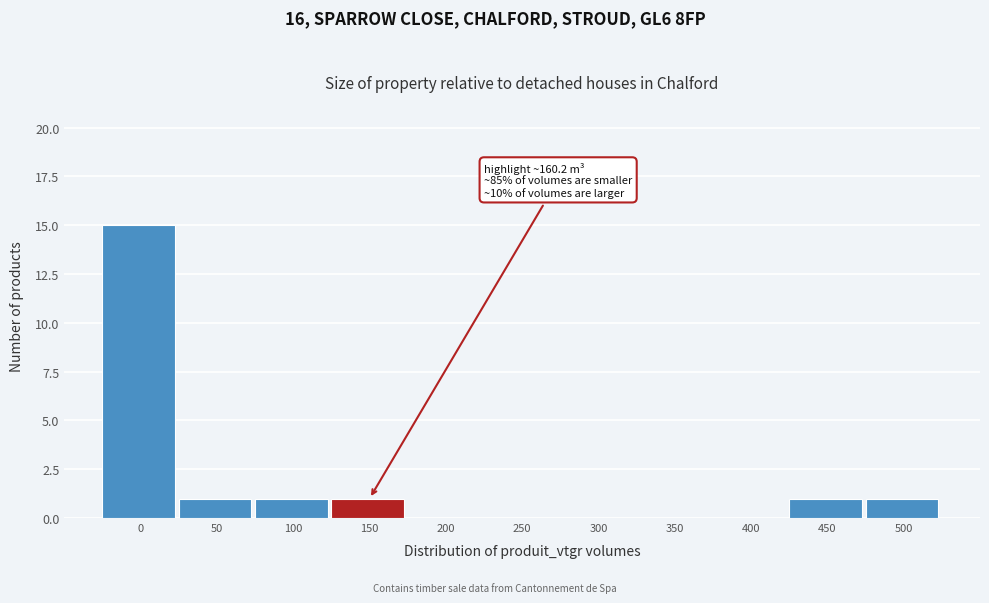

Reading left to right, transcribe all the data shown in this chart.

0=15	50=1	100=1	150=1	200=0	250=0	300=0	350=0	400=0	450=1	500=1